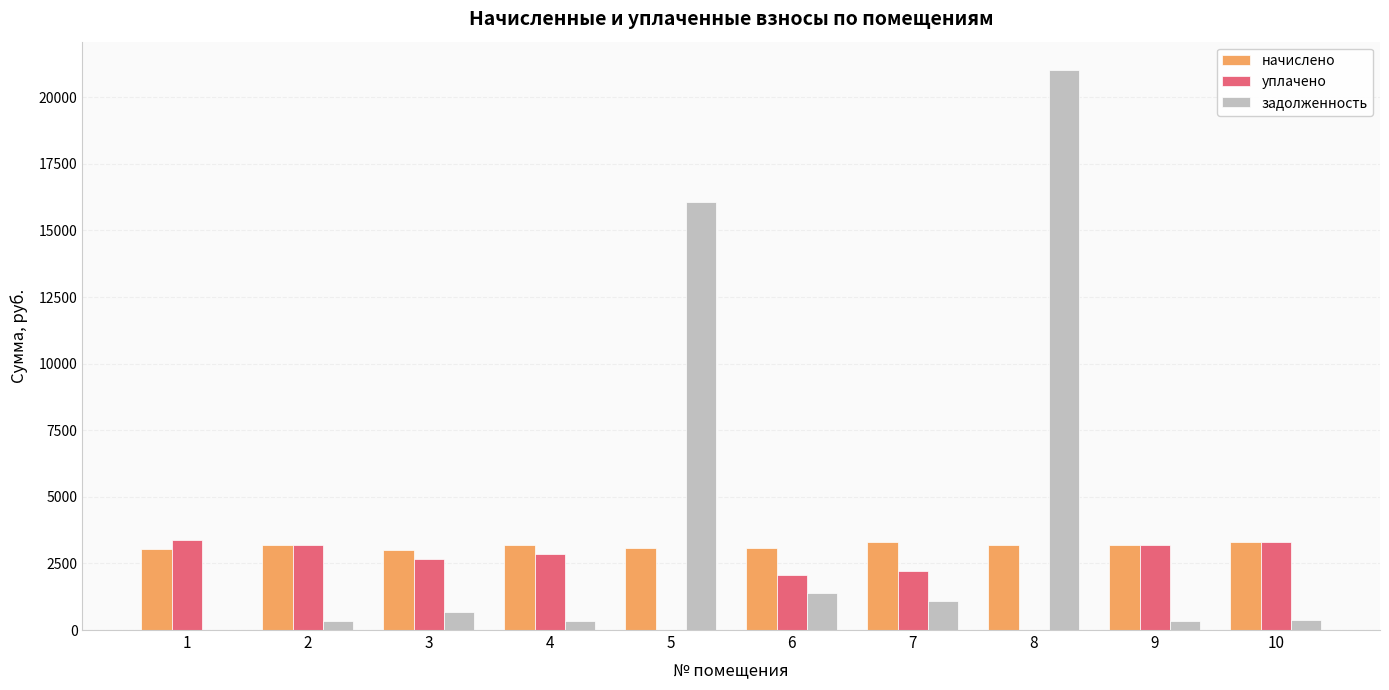

What is the sum of all начислено values?

31610.8